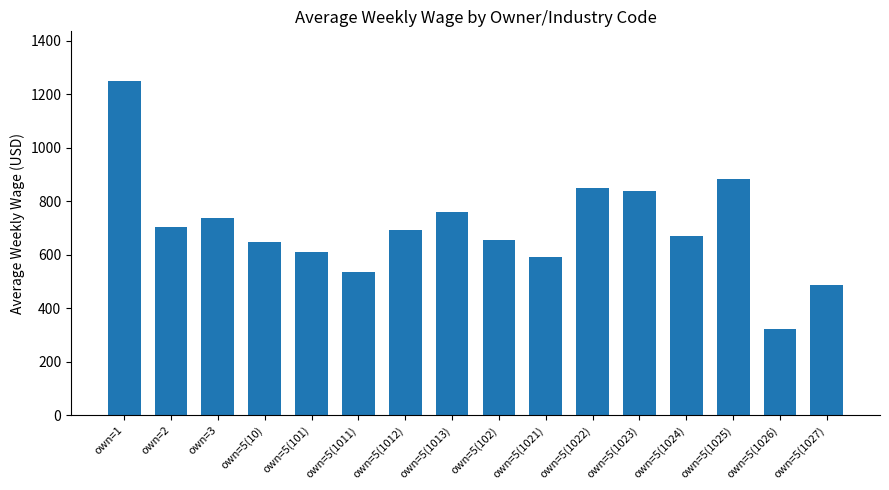

What is the maximum value shown in the chart?

1248